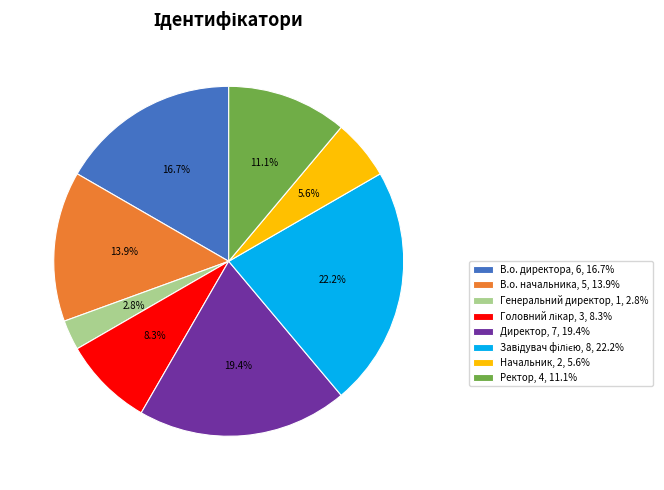

Which slice is the smallest?

Генеральний директор